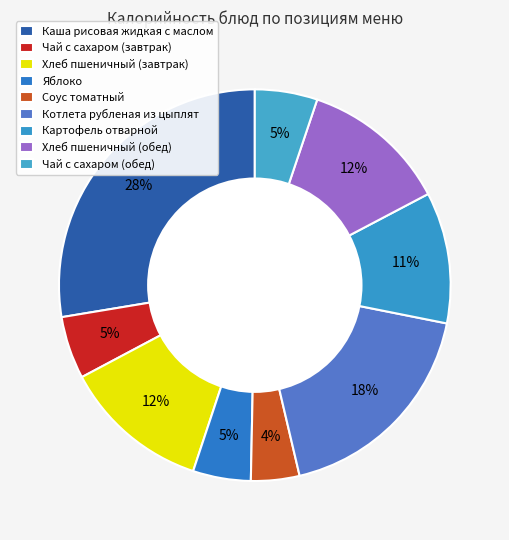

Is the sum of Картофель отварной and Соус томатный greater than half?

No